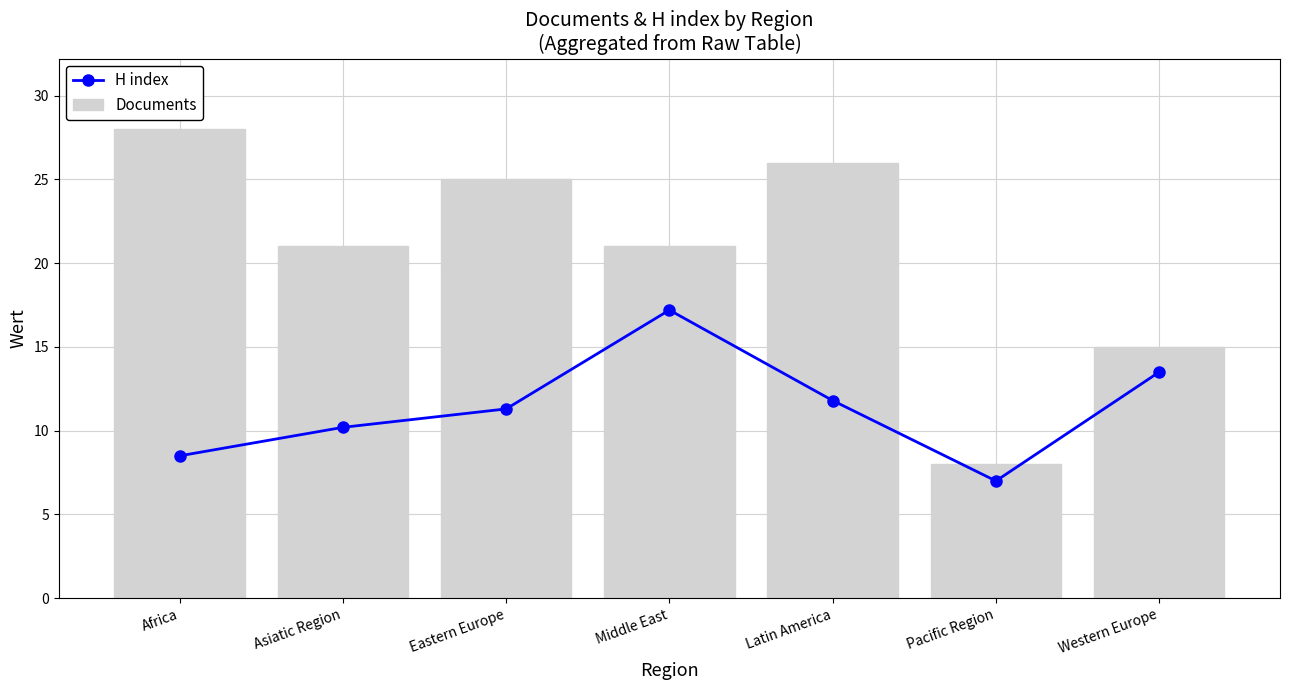

How many distinct data groups are displayed?

2